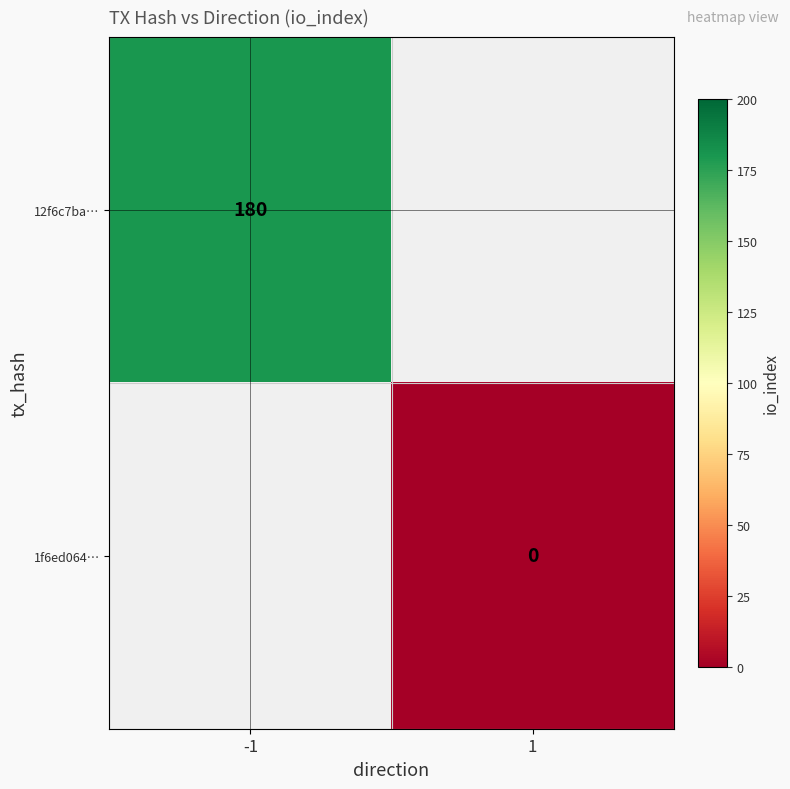

Is the value of 1f6ed064… at 1 greater than the value of 12f6c7ba… at -1?

No